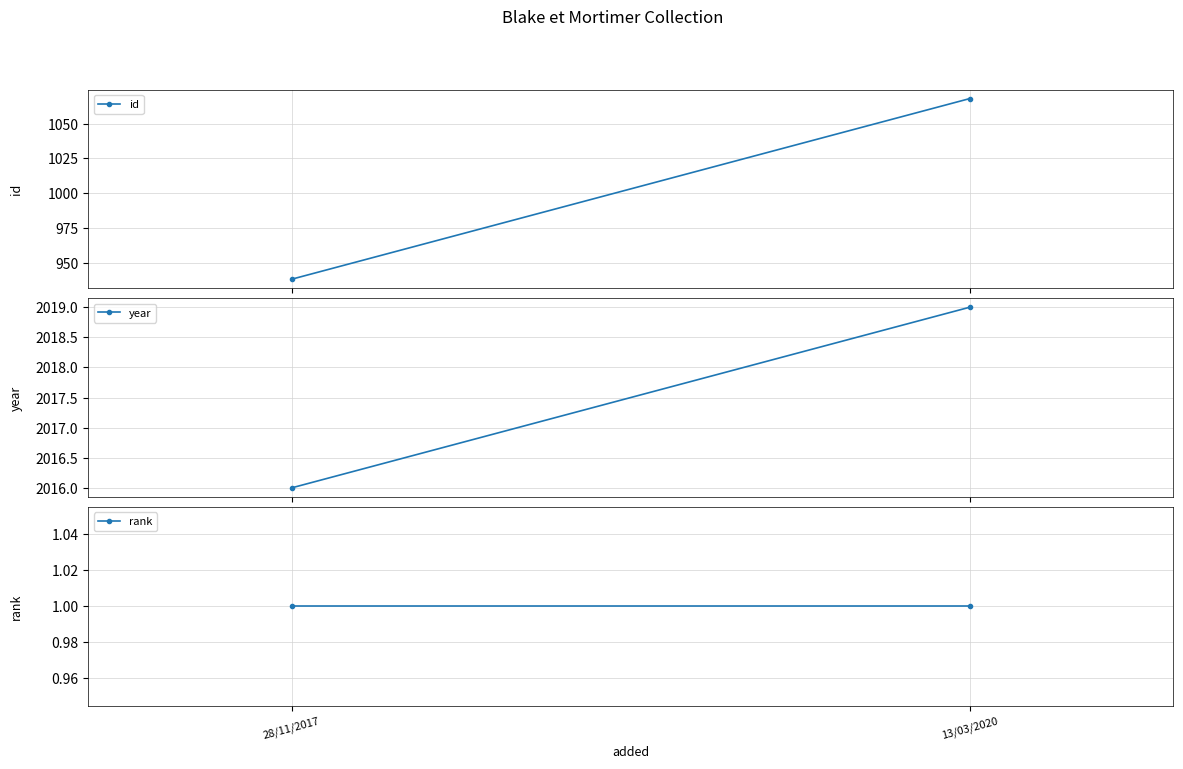

Rank the series by their average value, from highest to lowest.

year, id, rank